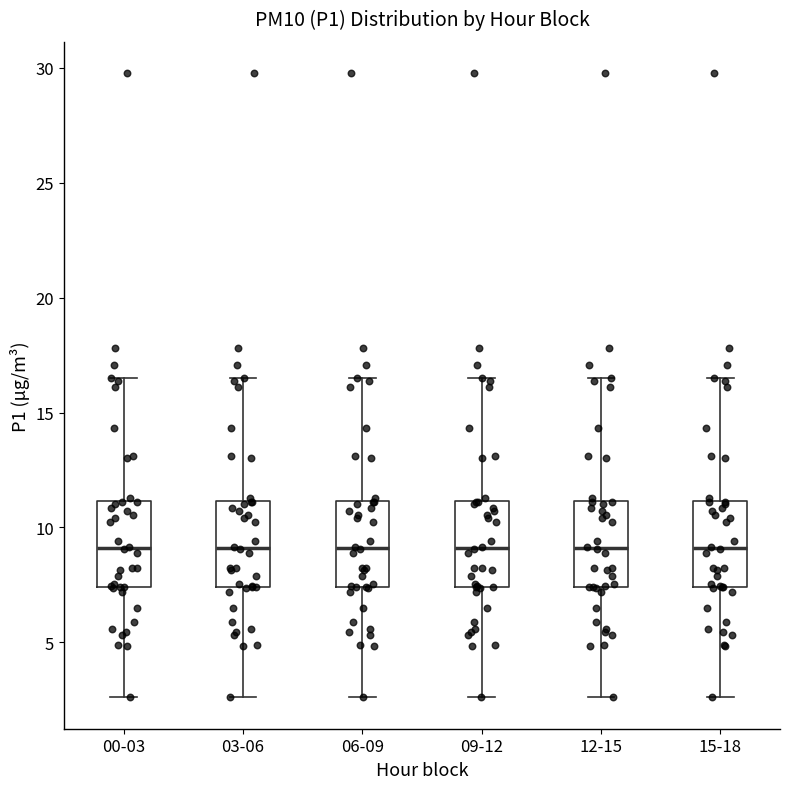

Reading left to right, transcribe this box plot: for each box, give where its median line is, the range the box spans, and where its two whiskers end, as read against the y-axis. The values are not printed on the chart, so give them approximately, as read against the axis.

00-03: median 9.0, box 7.5 to 11.0, whiskers 2.5 to 16.5
03-06: median 9.0, box 7.5 to 11.0, whiskers 2.5 to 16.5
06-09: median 9.0, box 7.5 to 11.0, whiskers 2.5 to 16.5
09-12: median 9.0, box 7.5 to 11.0, whiskers 2.5 to 16.5
12-15: median 9.0, box 7.5 to 11.0, whiskers 2.5 to 16.5
15-18: median 9.0, box 7.5 to 11.0, whiskers 2.5 to 16.5